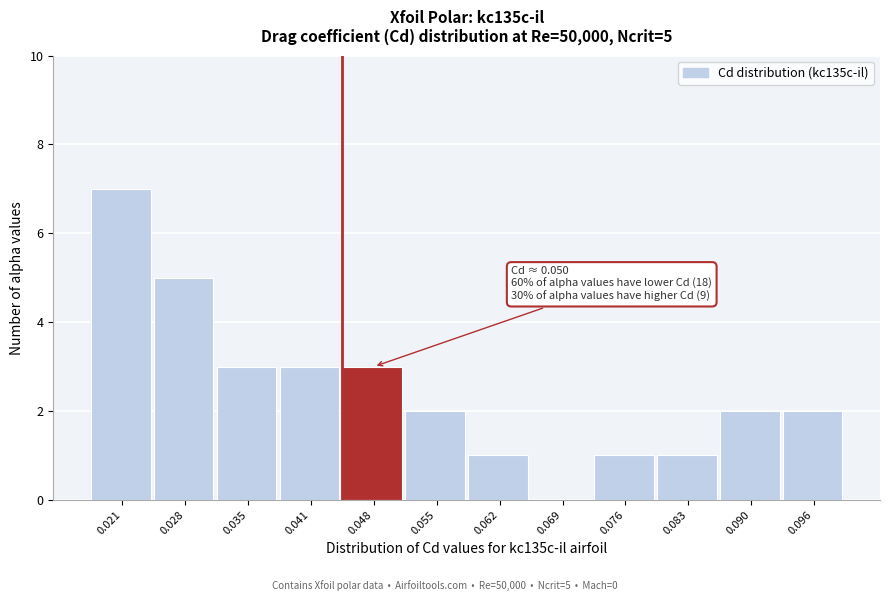

Reading left to right, transcribe all the data shown in this chart.

0.021=7	0.028=5	0.035=3	0.041=3	0.048=3	0.055=2	0.062=1	0.069=0	0.076=1	0.083=1	0.090=2	0.096=2